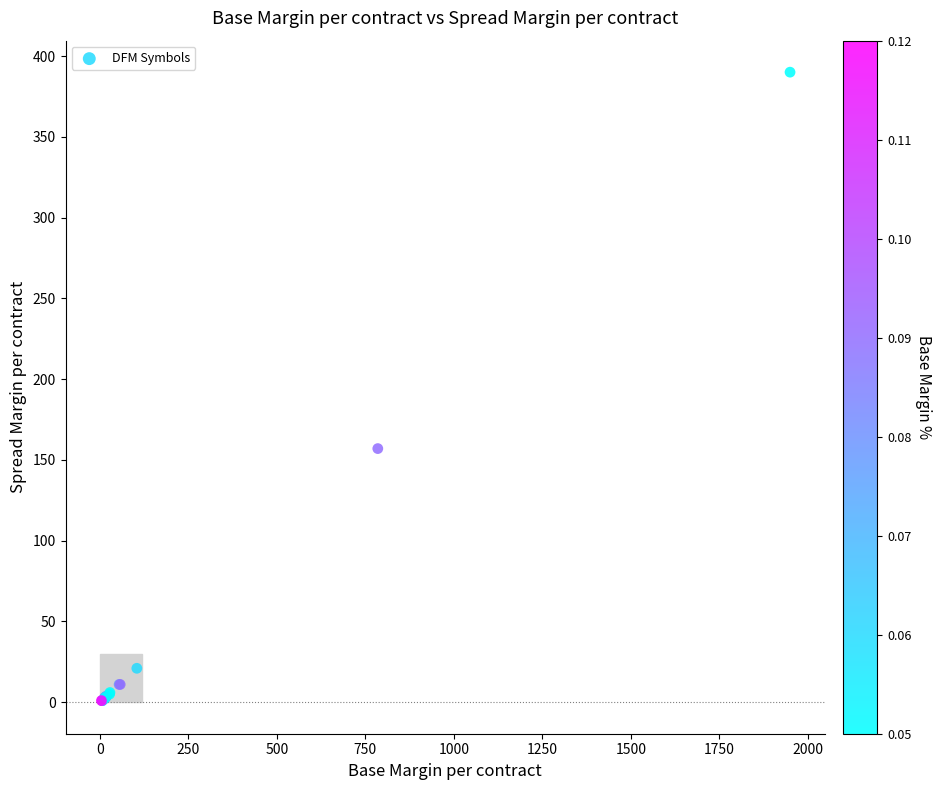

What Y value in the scatter plot is closest to 195?

157